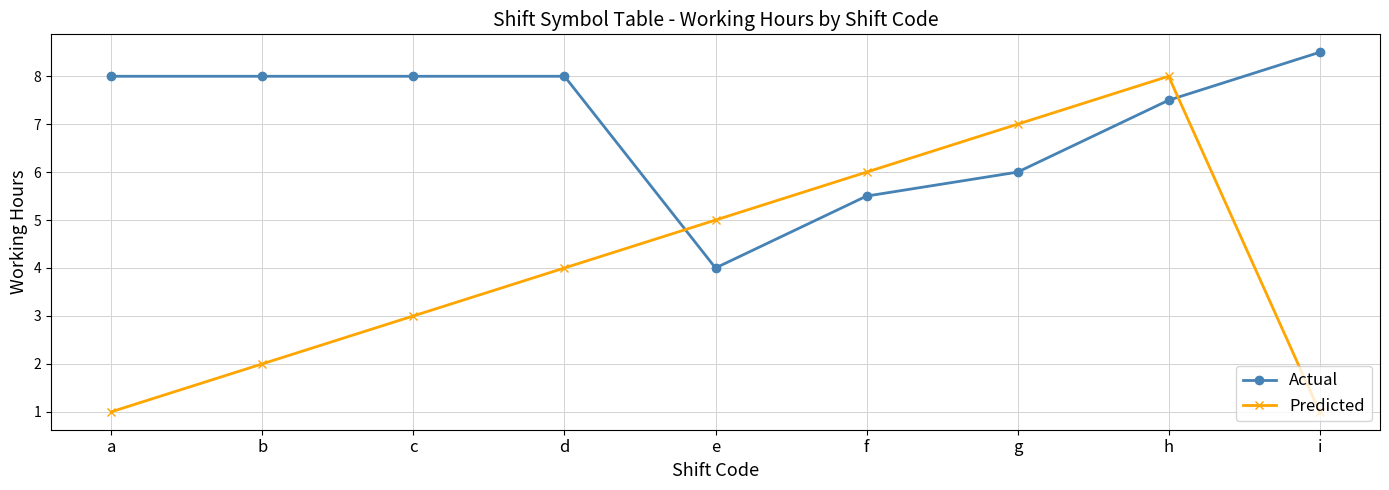

True or false: Actual has more than 2 points higher than both neighbors.

False